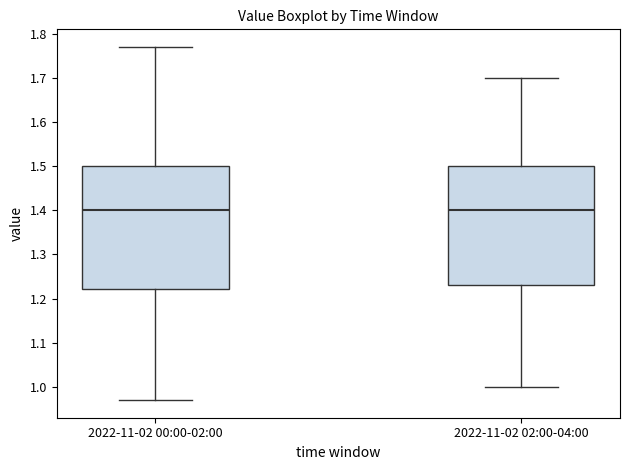

Where does the lower whisker of the box for 2022-11-02 00:00-02:00 end on the y-axis? The values are not printed on the chart, so give them approximately, as read against the axis.

0.97